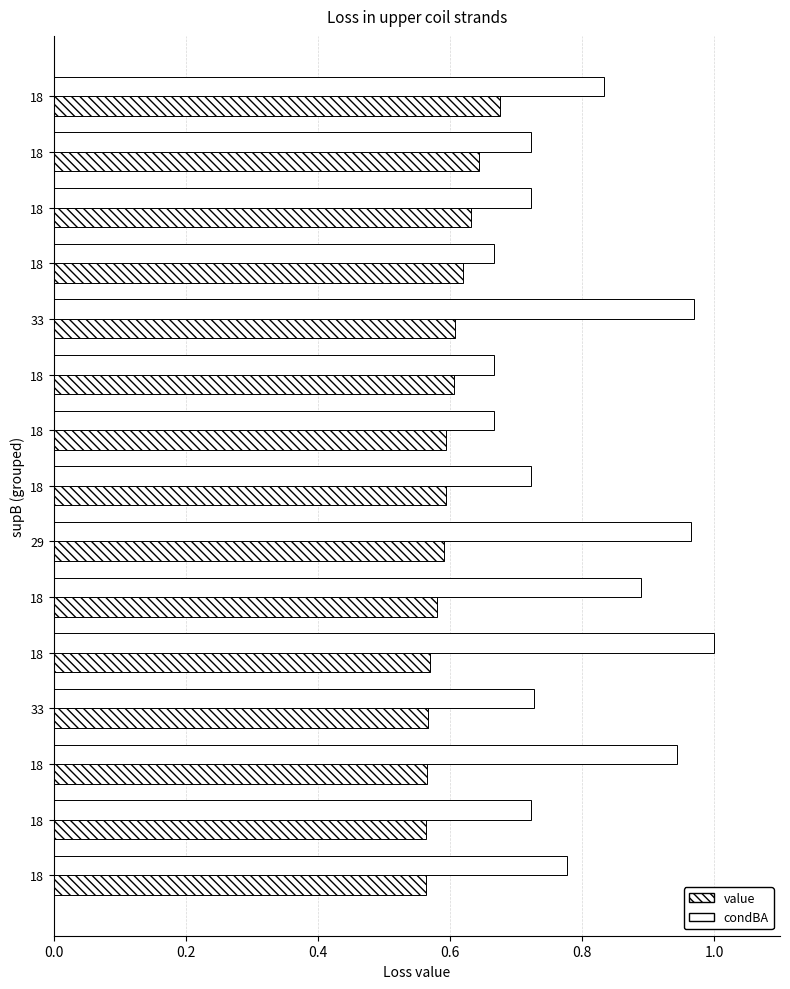

How many distinct data groups are displayed?

2